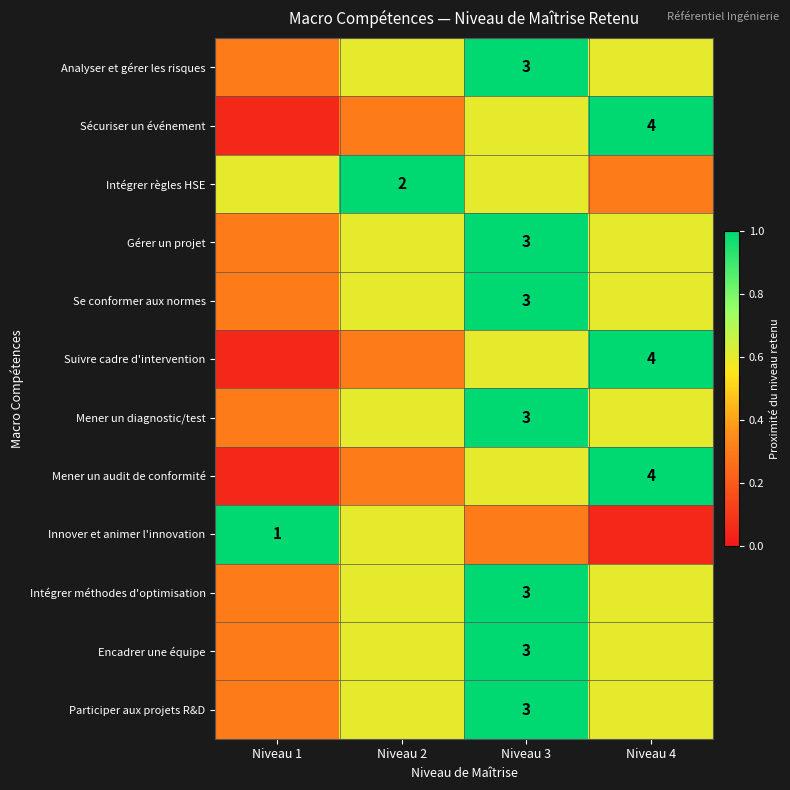

Rank the series by their maximum value, from lowest to highest.

Analyser et gérer les risques, Sécuriser un événement, Intégrer règles HSE, Gérer un projet, Se conformer aux normes, Suivre cadre d'intervention, Mener un diagnostic/test, Mener un audit de conformité, Innover et animer l'innovation, Intégrer méthodes d'optimisation, Encadrer une équipe, Participer aux projets R&D